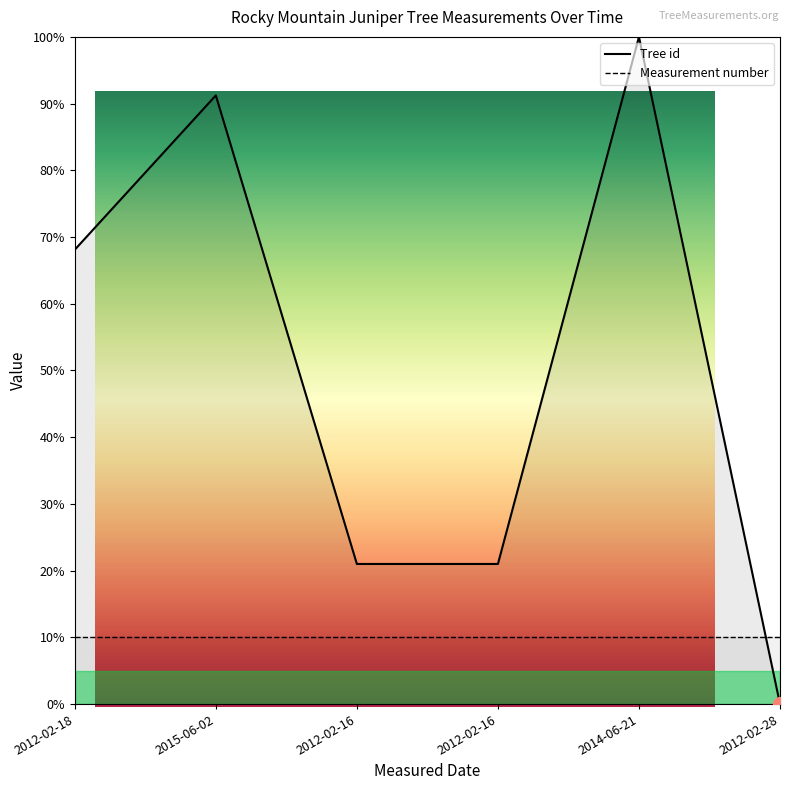

At which label is Measurement number closest to 10?

2012-02-18